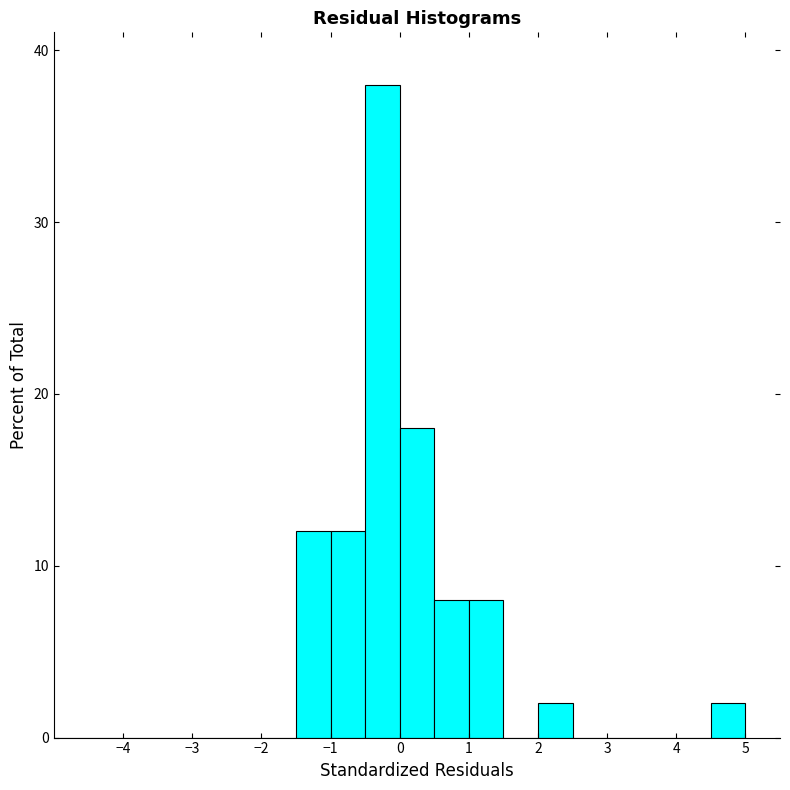

Reading left to right, list every bar in this chart as the range it spans on the x-axis followed by its height. The values are not printed on the chart, so give them approximately, as read against the axis.

-5.0 to -4.5: 0
-4.5 to -4.0: 0
-4.0 to -3.5: 0
-3.5 to -3.0: 0
-3.0 to -2.5: 0
-2.5 to -2.0: 0
-2.0 to -1.5: 0
-1.5 to -1.0: 12
-1.0 to -0.5: 12
-0.5 to 0.0: 38
0.0 to 0.5: 18
0.5 to 1.0: 8
1.0 to 1.5: 8
1.5 to 2.0: 0
2.0 to 2.5: 2
2.5 to 3.0: 0
3.0 to 3.5: 0
3.5 to 4.0: 0
4.0 to 4.5: 0
4.5 to 5.0: 2